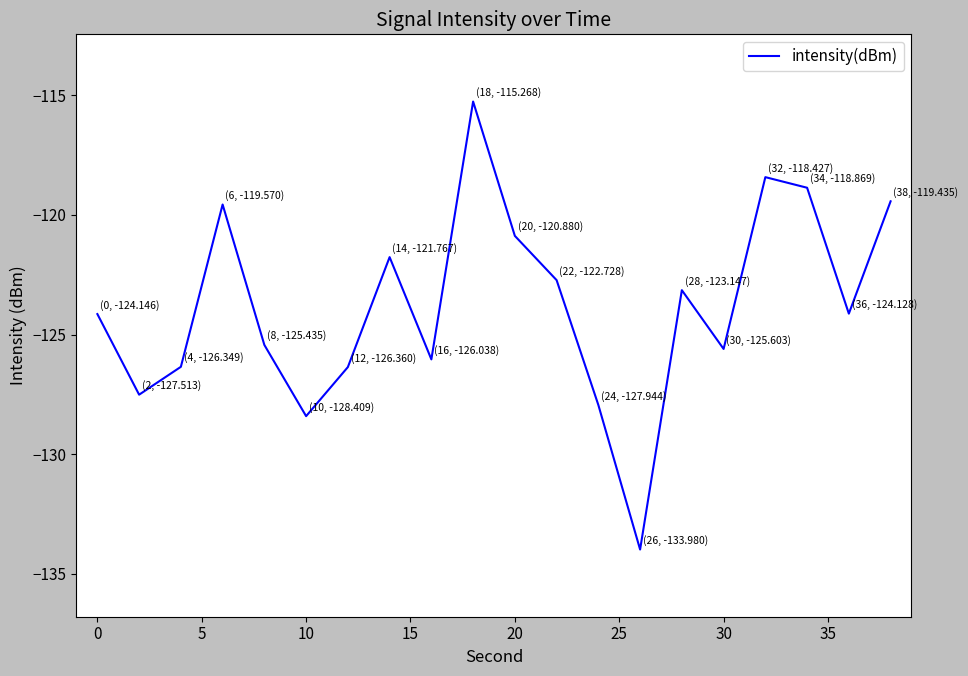

What is the greatest value displayed?

-115.3